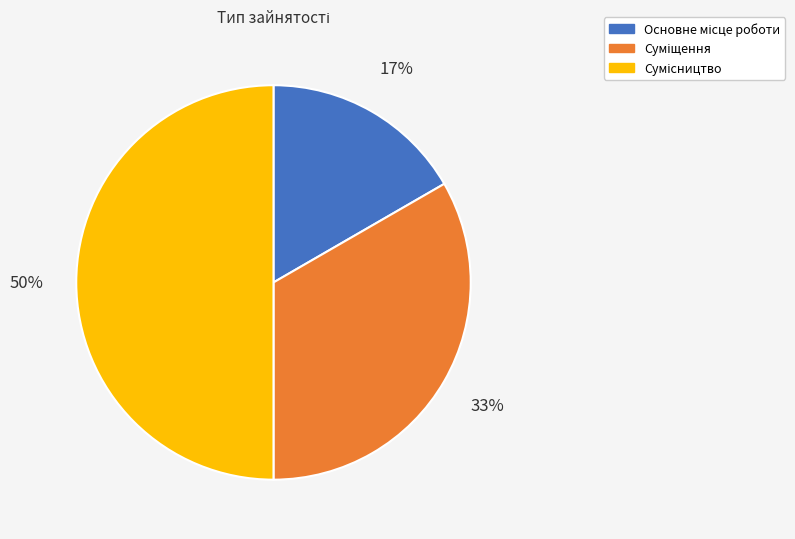

To the nearest percent, what is the average slice percentage?

33%